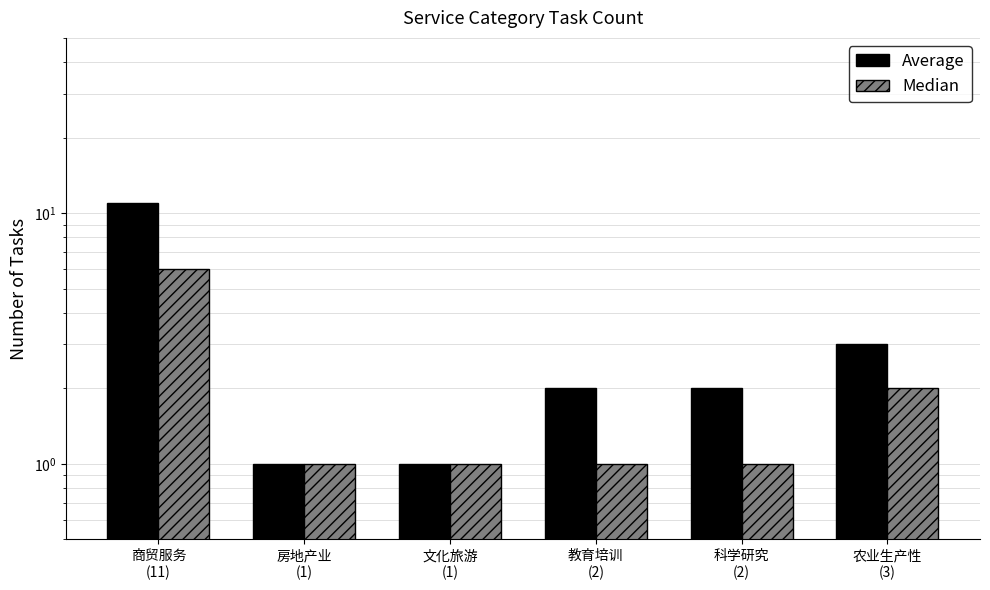

What is the difference between the second highest and minimum values in the Average series?

2